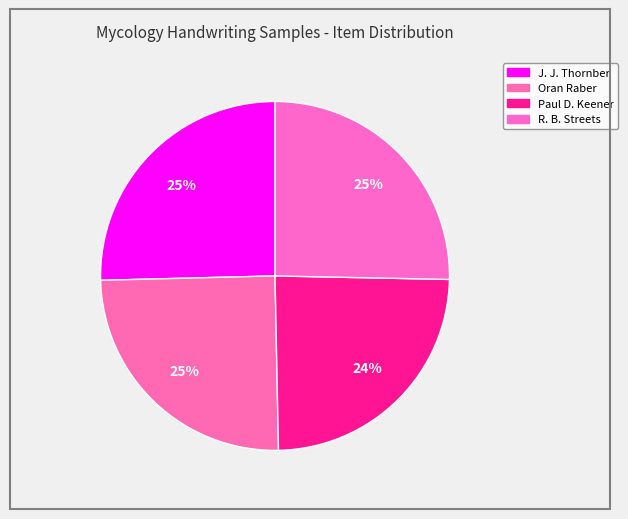

How many segments does this pie chart have?

4